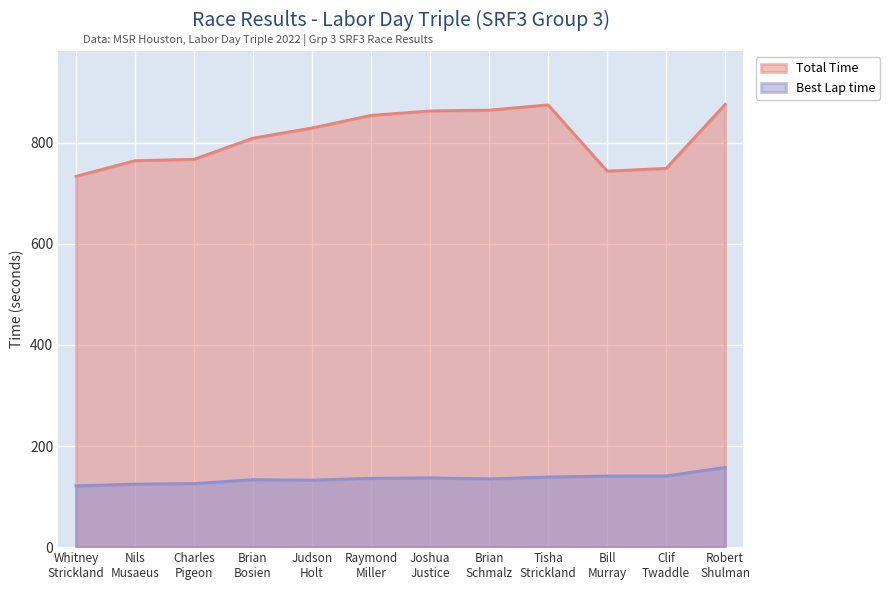

Reading left to right, list all the values displayed in this chart.

Total Time: 733.8	764.7	767.4	809.4	829.4	854.4	863.2	864.8	875.1	744.1	749.6	876.2
Best Lap time: 121.4	124.8	125.9	133.5	132.6	136.4	137.2	135.2	138.8	140.8	141.0	157.8